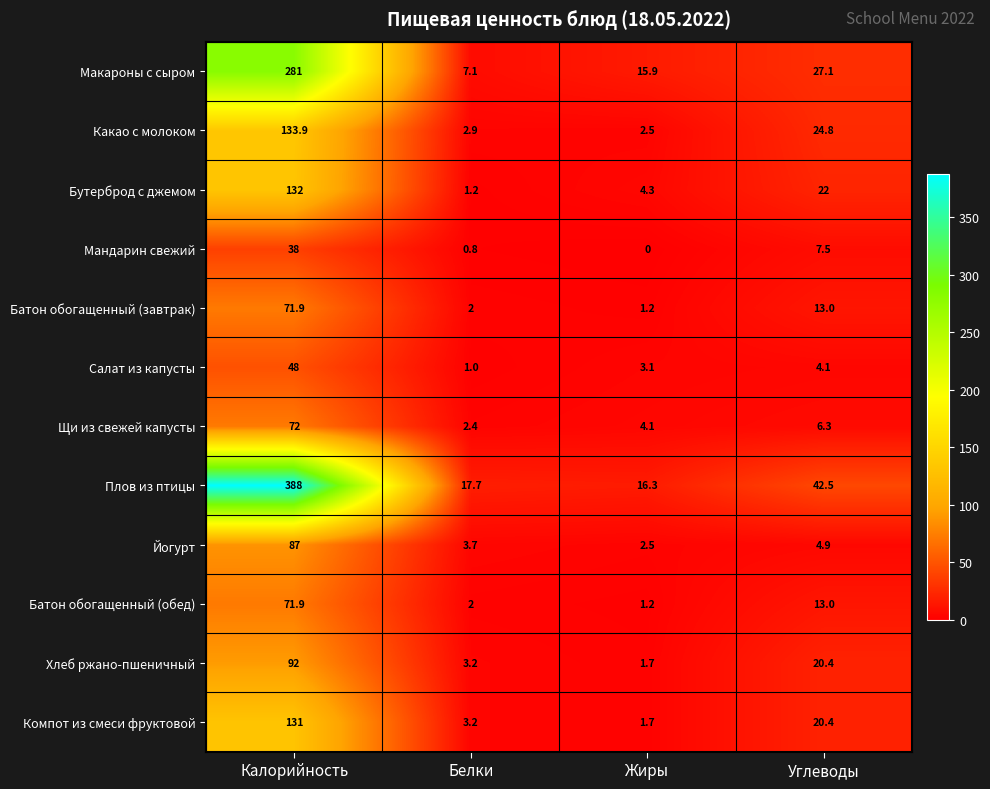

Is the value of Плов из птицы at Жиры greater than the value of Батон обогащенный (завтрак) at Углеводы?

Yes